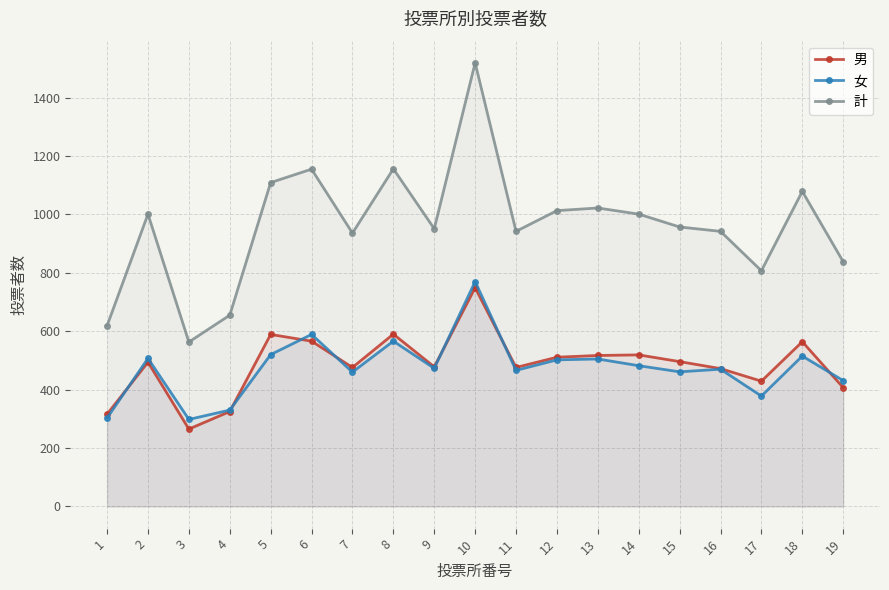

Which series has the largest range (max minus min)?

計